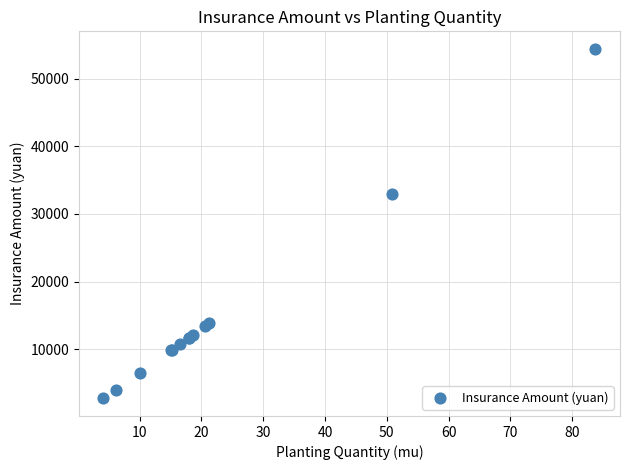

What Y value in the scatter plot is closest to 28567?

33000.5